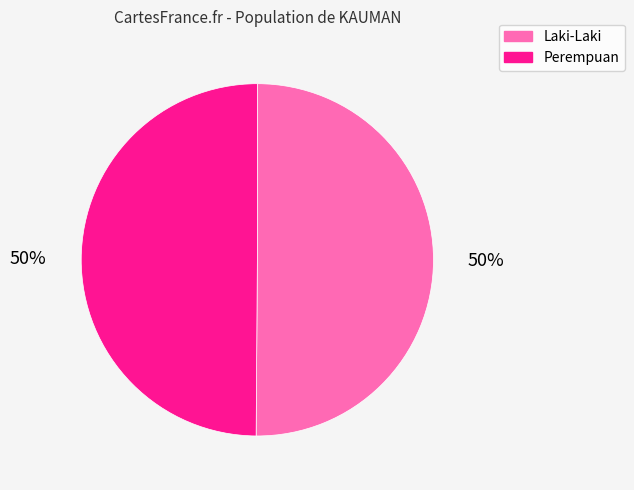

True or false: Perempuan accounts for 58% of the total.

False